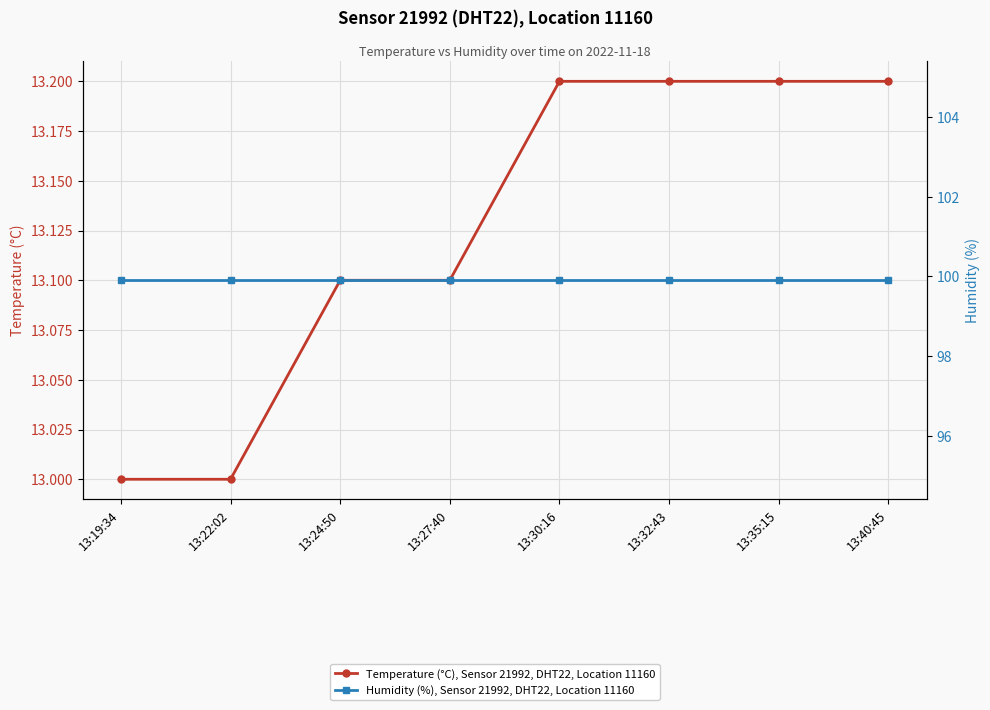

At which category is the sum across all series the highest?

13:30:16